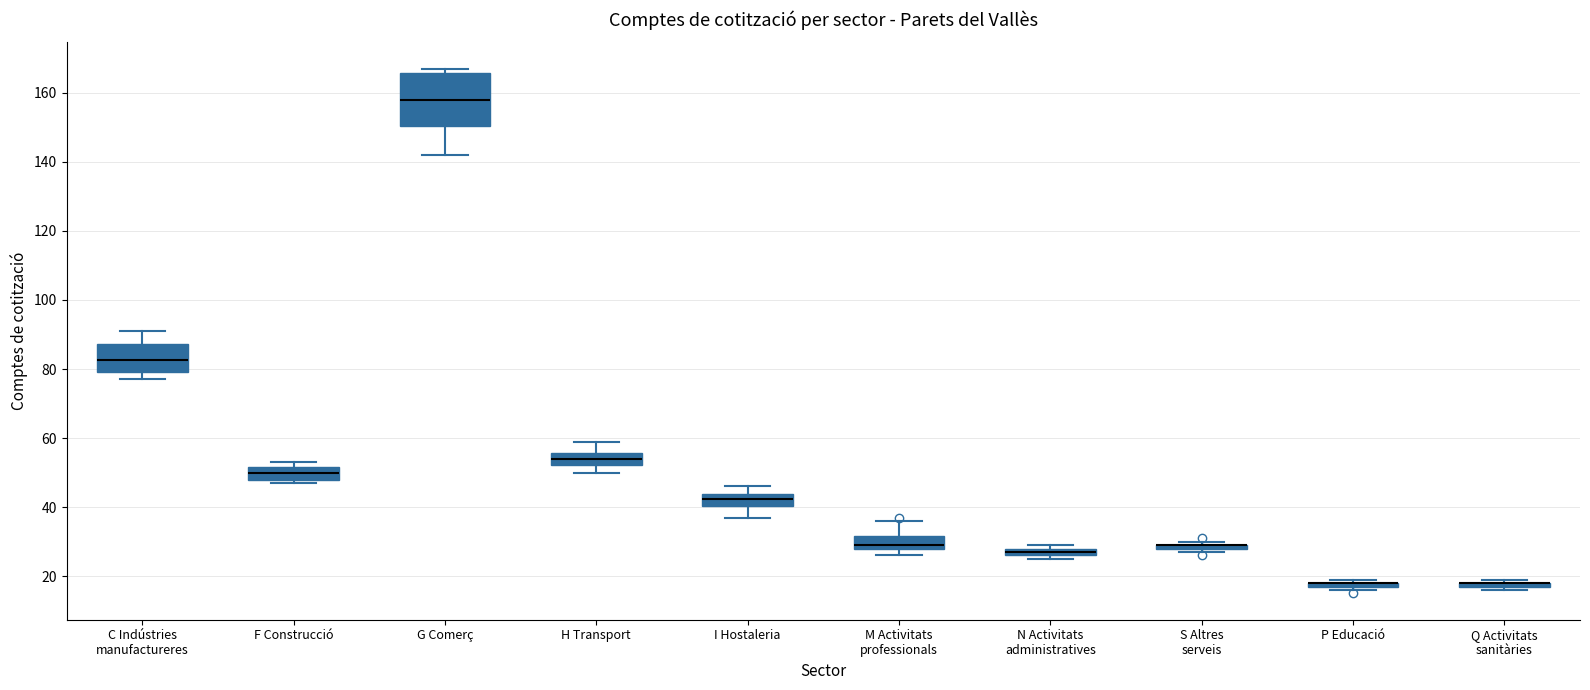

Where is the lower edge of the box for H Transport on the y-axis? The values are not printed on the chart, so give them approximately, as read against the axis.

52